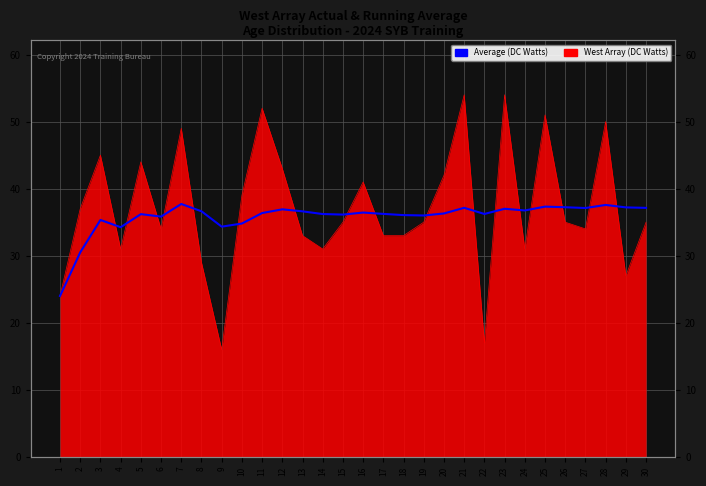

How many lines are shown in the chart?

1